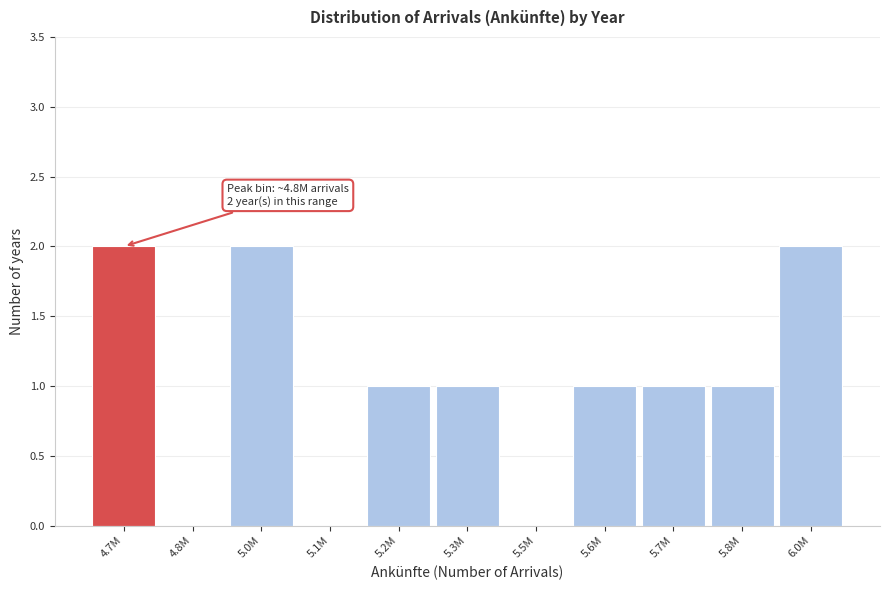

Reading left to right, transcribe all the data shown in this chart.

4.7M=2	4.8M=0	5.0M=2	5.1M=0	5.2M=1	5.3M=1	5.5M=0	5.6M=1	5.7M=1	5.8M=1	6.0M=2